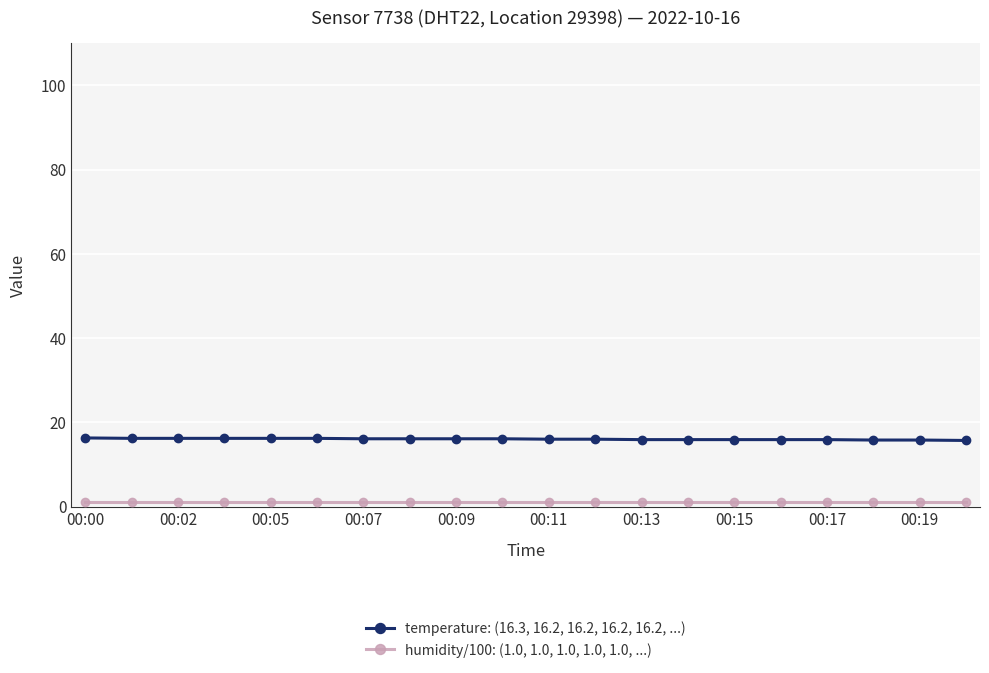

What is the value of the temperature: (16.3, 16.2, 16.2, 16.2, 16.2, ...) point at the 15th from the left?

15.9